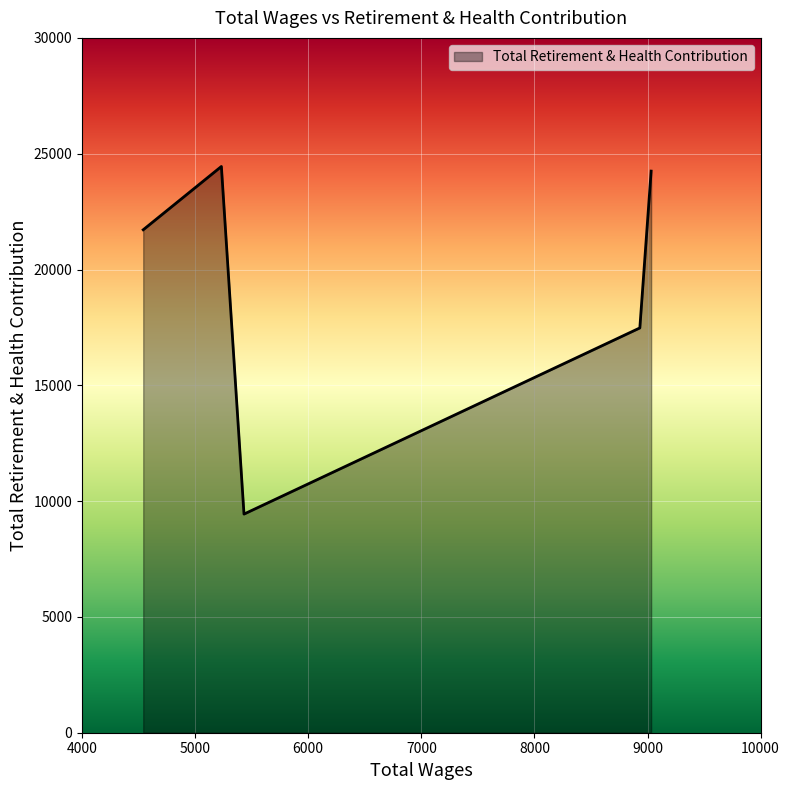

True or false: the data has more than 2 interior local peaks.

False